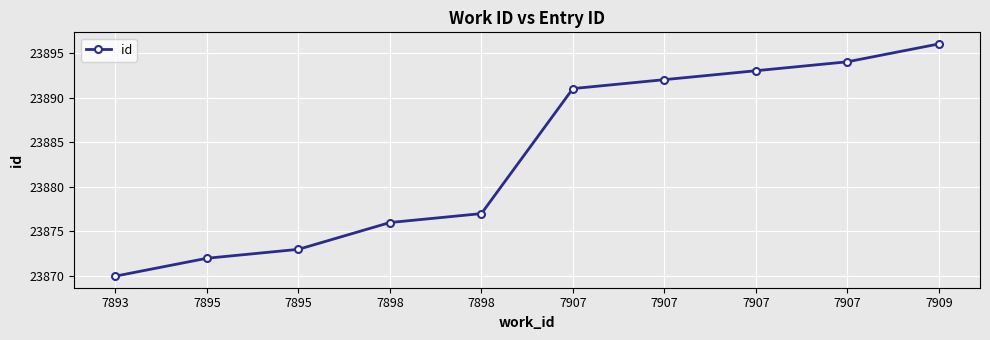

Does the chart display data point markers on the line(s)?

Yes